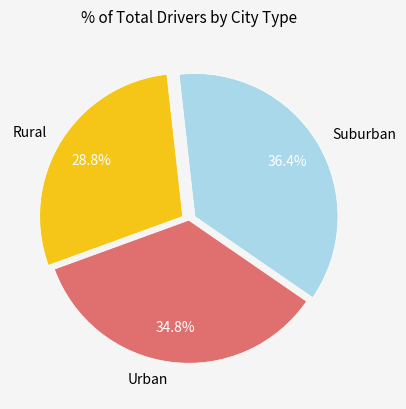

To the nearest percent, what is the difference between the largest and smallest slice percentages?

8%